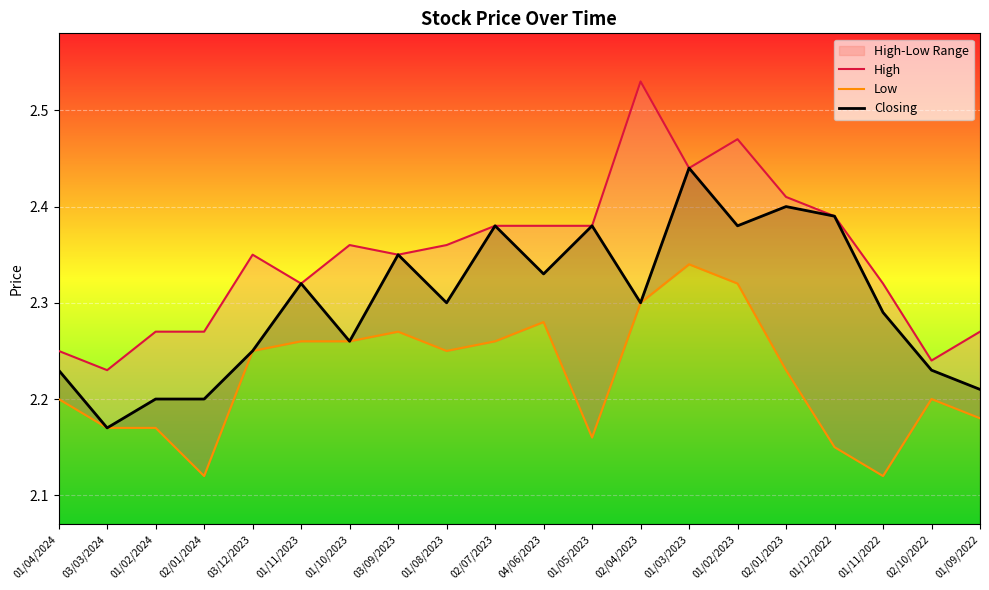

What is the label of the 8th point from the right?

02/04/2023